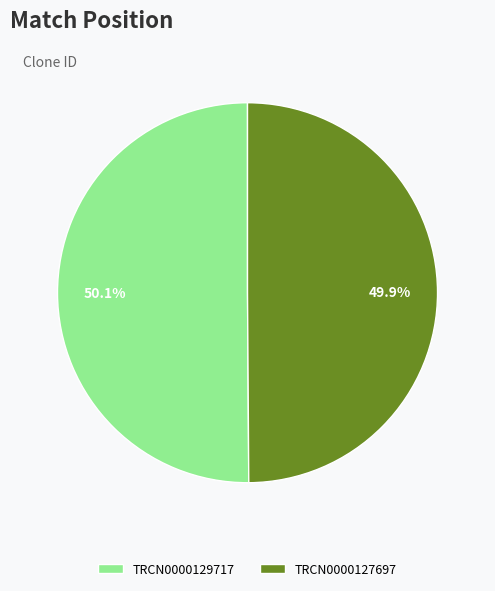

How many slices are in this pie chart?

2